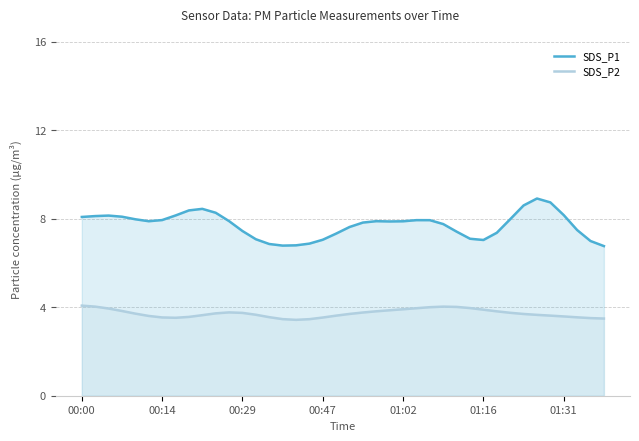

True or false: SDS_P2 and SDS_P1 intersect in this chart.

False